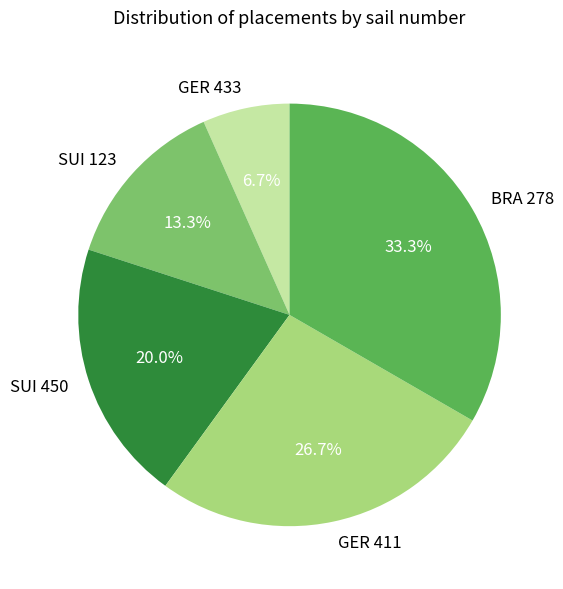

Do SUI 123 and BRA 278 together represent more than half of the pie?

No